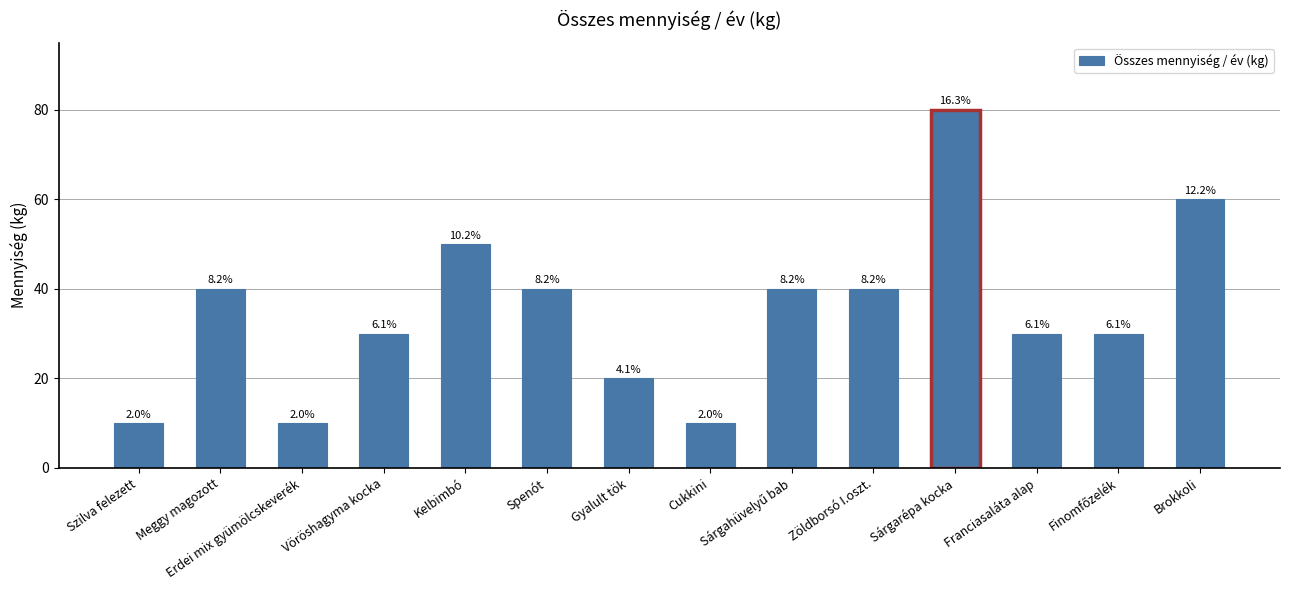

List the labels in order of value, smallest first.

Szilva felezett, Erdei mix gyümölcskeverék, Cukkini, Gyalult tök, Vöröshagyma kocka, Franciasaláta alap, Finomfőzelék, Meggy magozott, Spenót, Sárgahüvelyű bab, Zöldborsó I.oszt., Kelbimbó, Brokkoli, Sárgarépa kocka